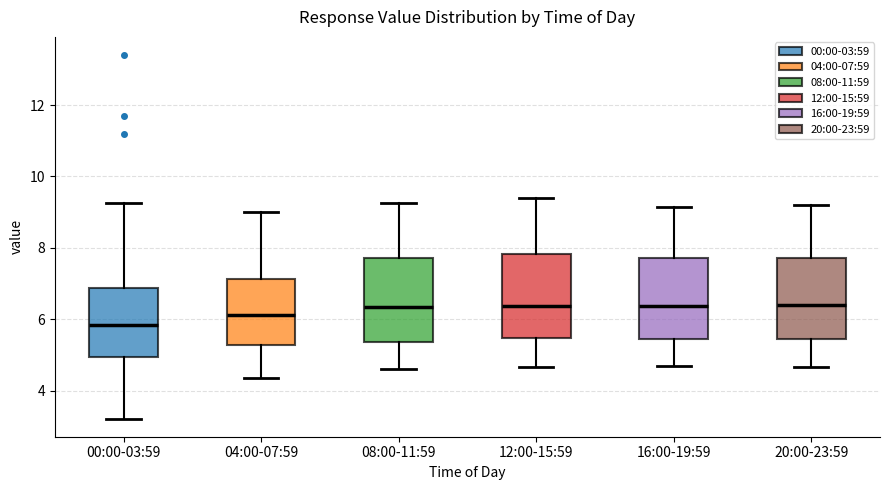

Reading left to right, transcribe this box plot: for each box, give where its median line is, the range the box spans, and where its two whiskers end, as read against the y-axis. The values are not printed on the chart, so give them approximately, as read against the axis.

00:00-03:59: median 5.8, box 5.0 to 6.8, whiskers 3.2 to 9.2
04:00-07:59: median 6.2, box 5.2 to 7.2, whiskers 4.4 to 9.0
08:00-11:59: median 6.4, box 5.4 to 7.8, whiskers 4.6 to 9.2
12:00-15:59: median 6.4, box 5.4 to 7.8, whiskers 4.6 to 9.4
16:00-19:59: median 6.4, box 5.4 to 7.8, whiskers 4.8 to 9.2
20:00-23:59: median 6.4, box 5.4 to 7.8, whiskers 4.6 to 9.2